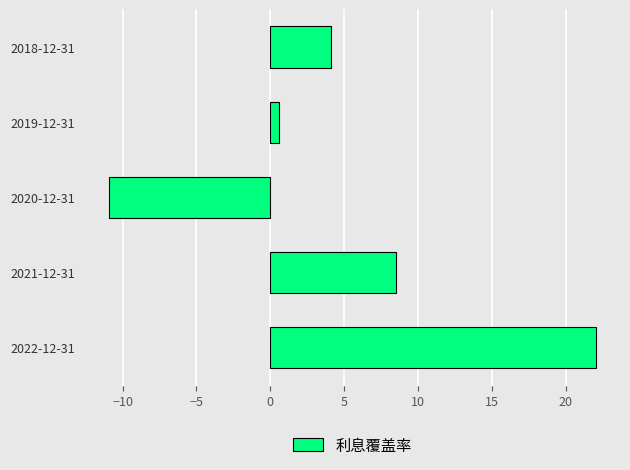

What is the average value?

4.8